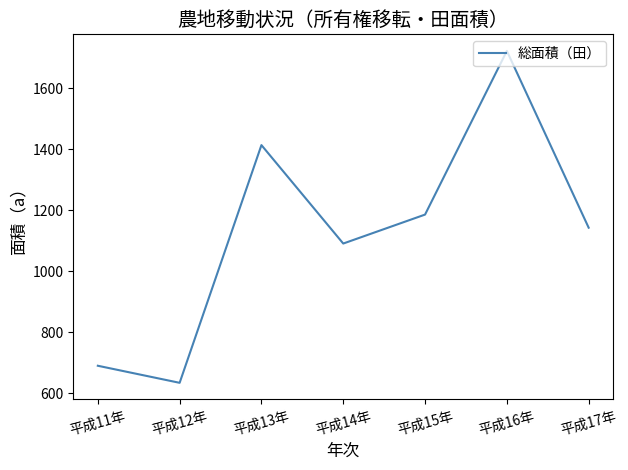

Rank the categories by value from lowest to highest.

平成12年, 平成11年, 平成14年, 平成17年, 平成15年, 平成13年, 平成16年